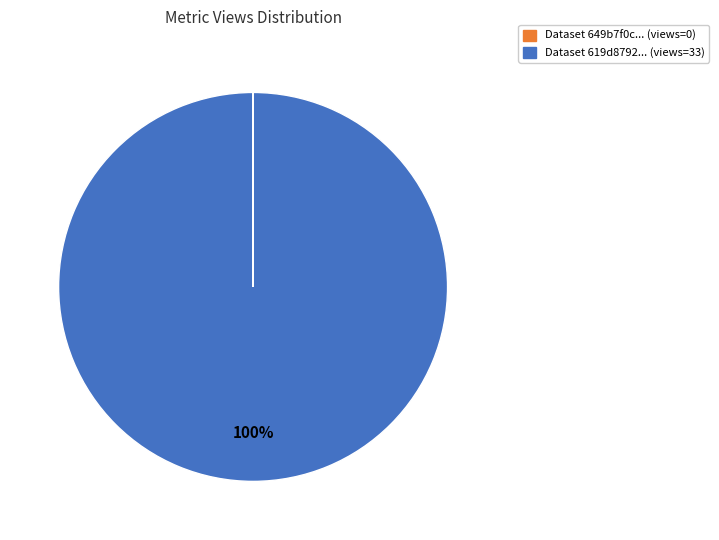

To the nearest percent, what is the difference between the largest and smallest slice percentages?

100%